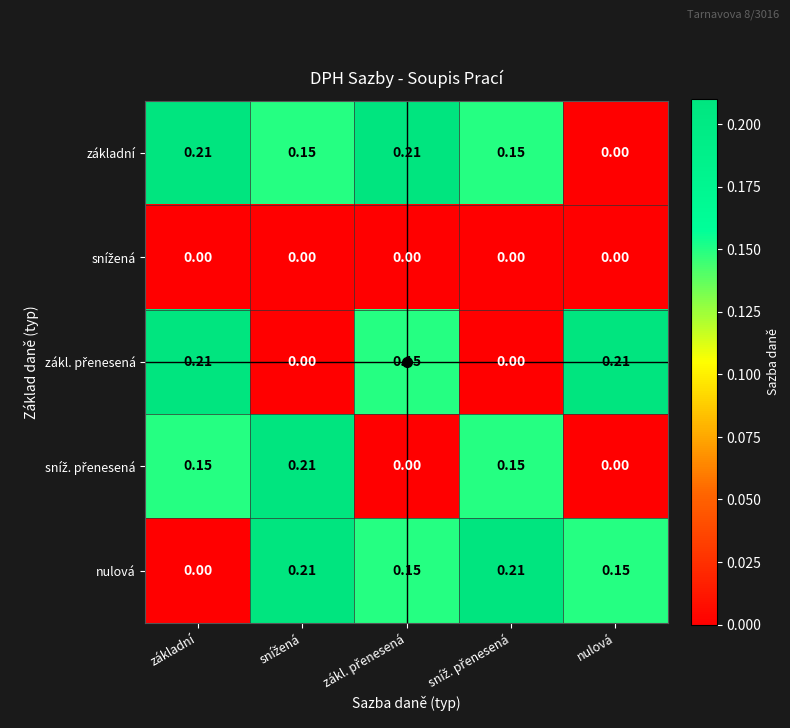

At how many categories does at least one series exceed 0?

5